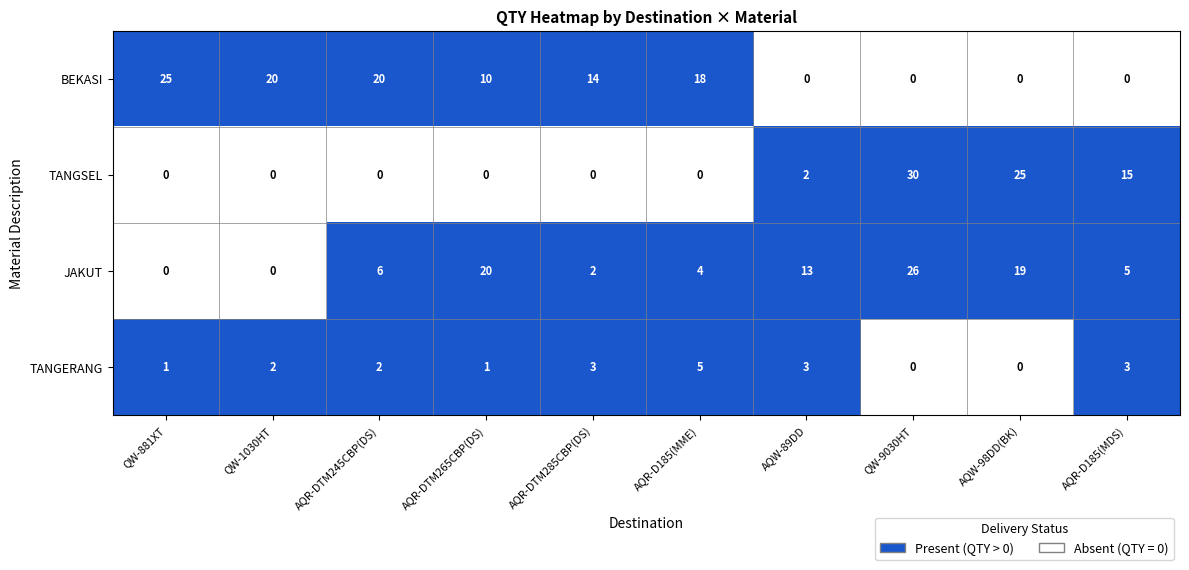

At how many categories does at least one series exceed 0?

10